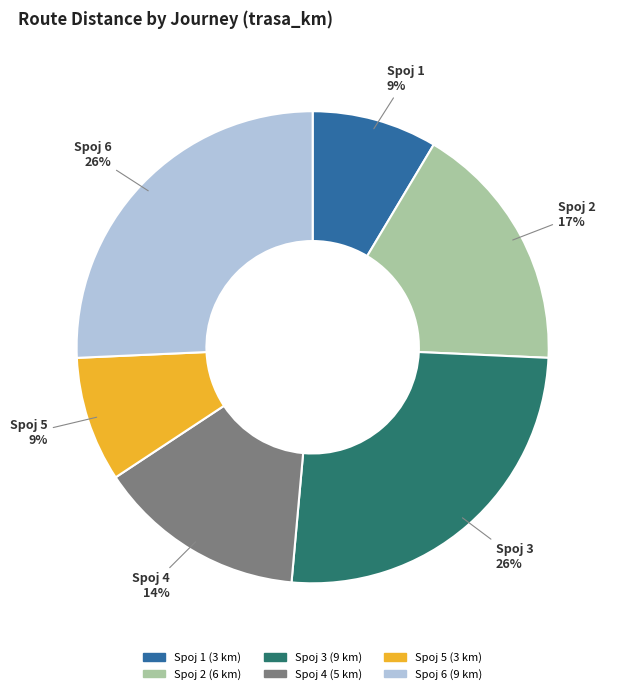

How many slices are in this pie chart?

6